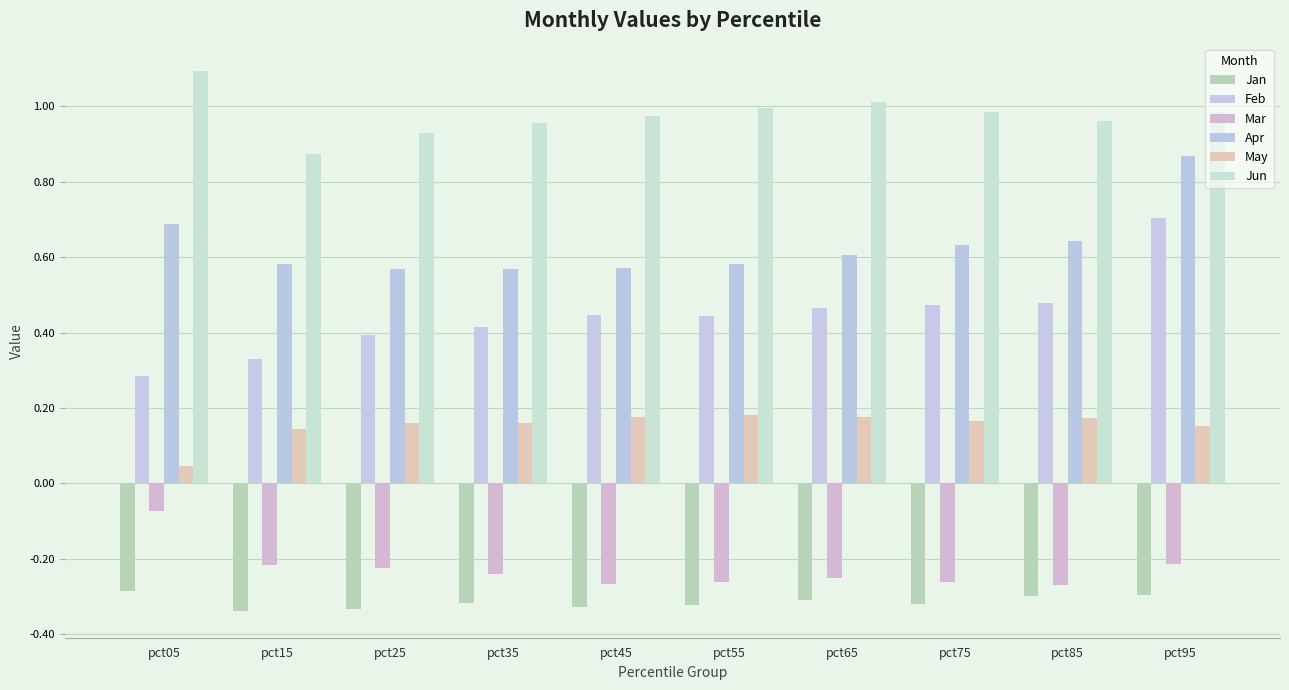

Between pct65 and pct75, which series saw the biggest shift?

Jun